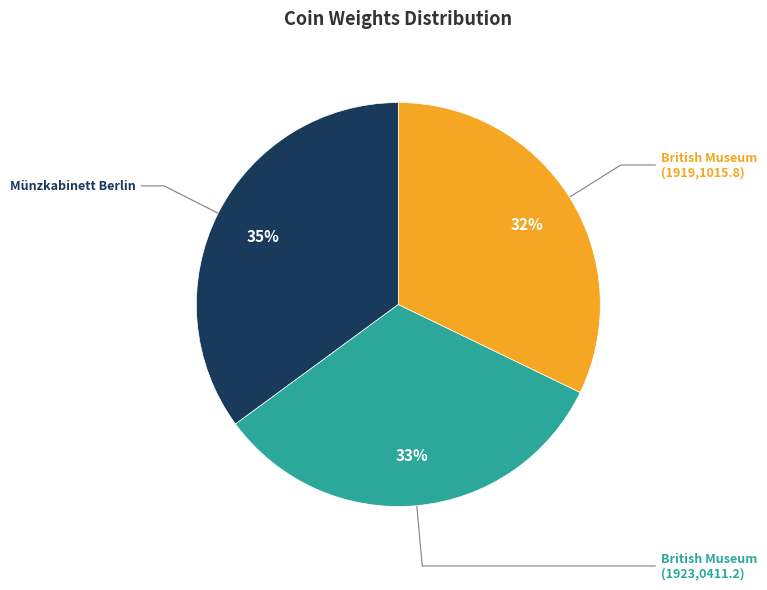

Is there any slice that represents more than half of the pie?

No